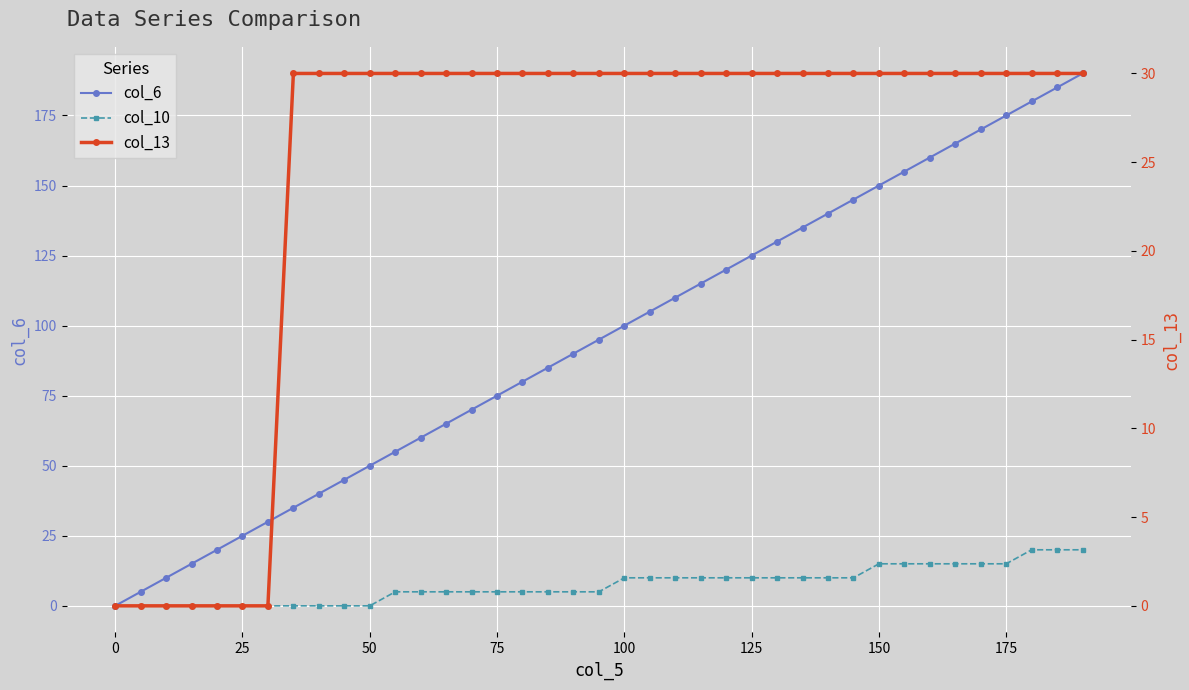

Count the col_10 values in the range 0 to 10.

30